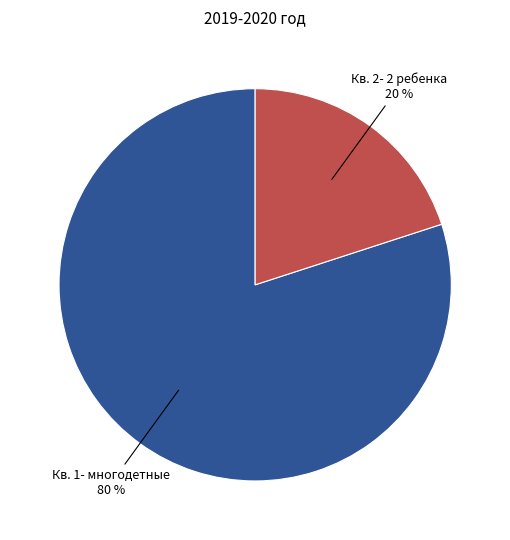

How many slices are in this pie chart?

2